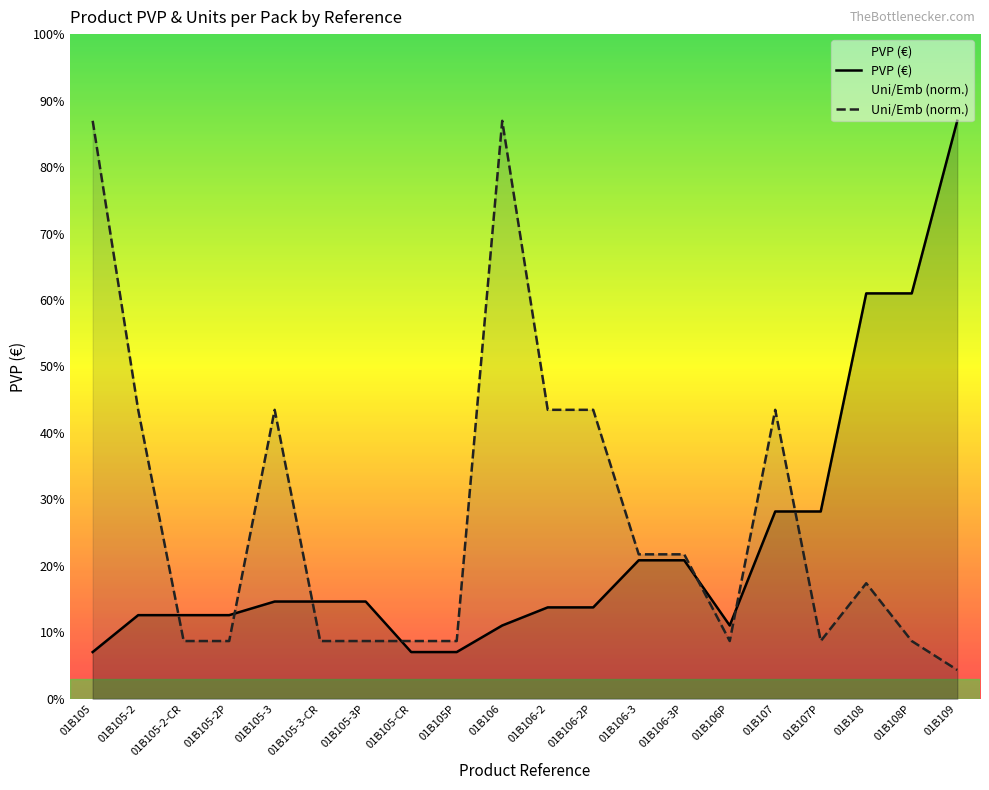

List the series in order of their peak value, highest first.

PVP (€), Uni/Emb (norm.)